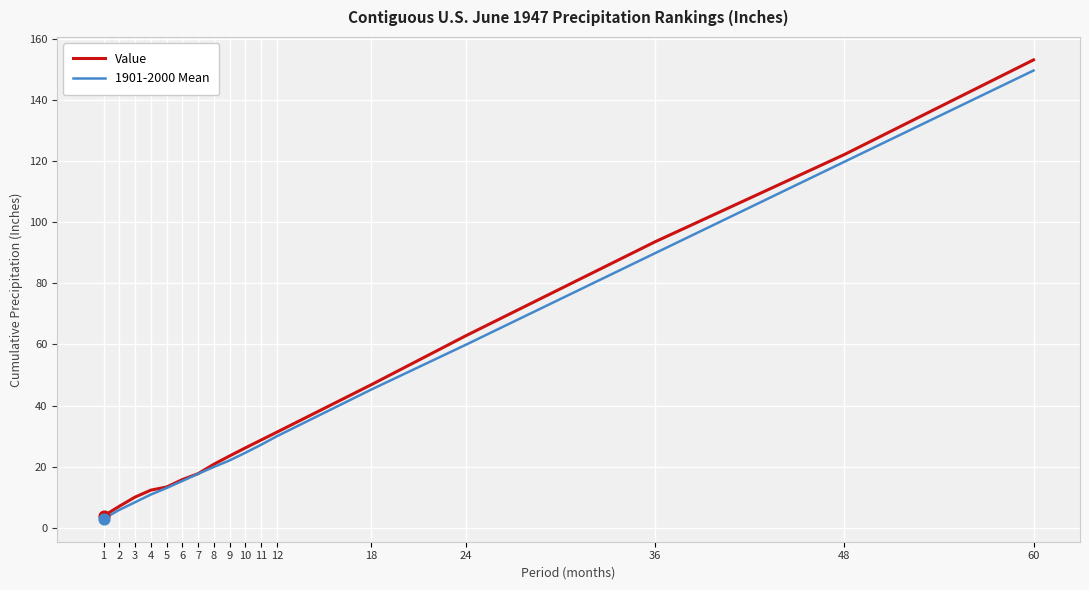

Is the value of Value at 60 greater than the value of 1901-2000 Mean at 4?

Yes